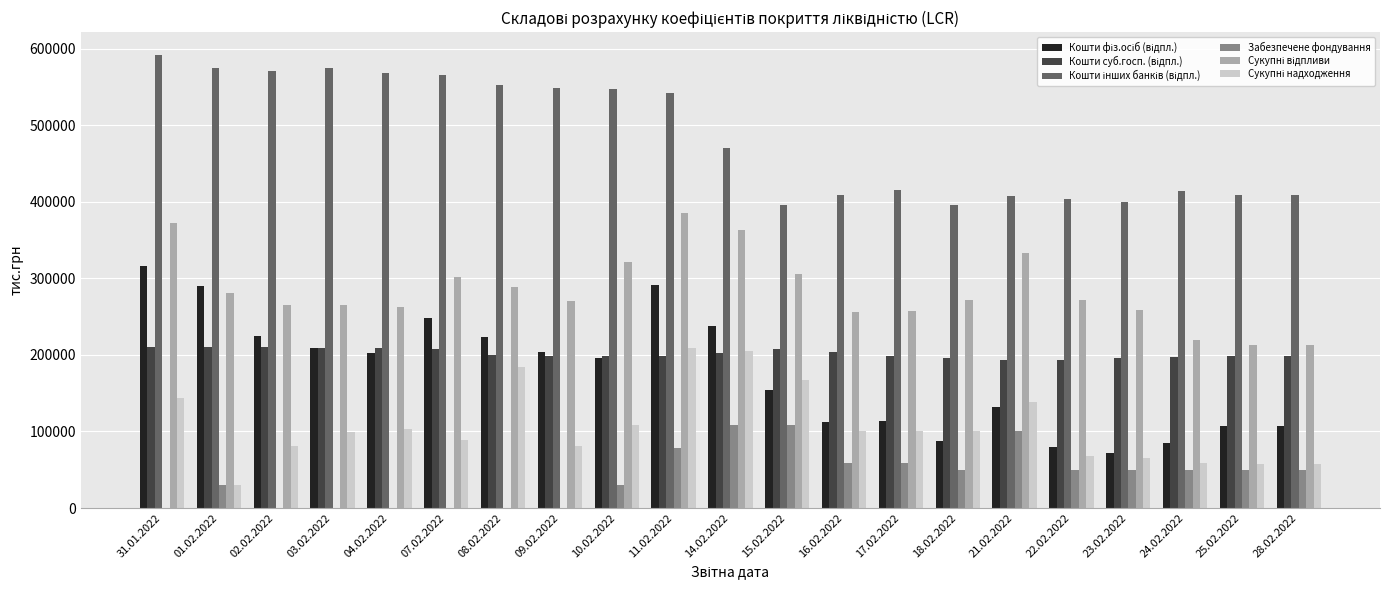

What is the total value across all series at 17.02.2022?

1144319.2